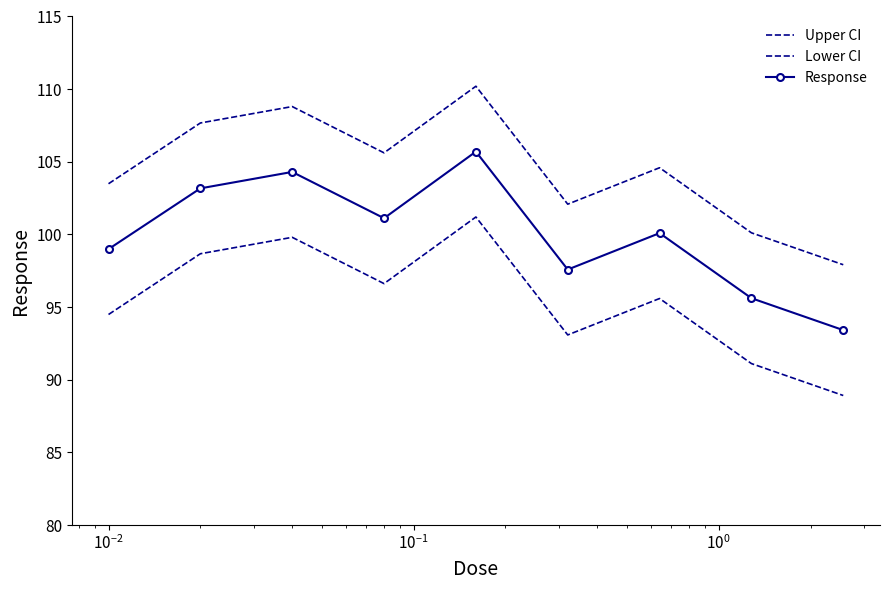

What is the sum of all Lower CI values?

859.5